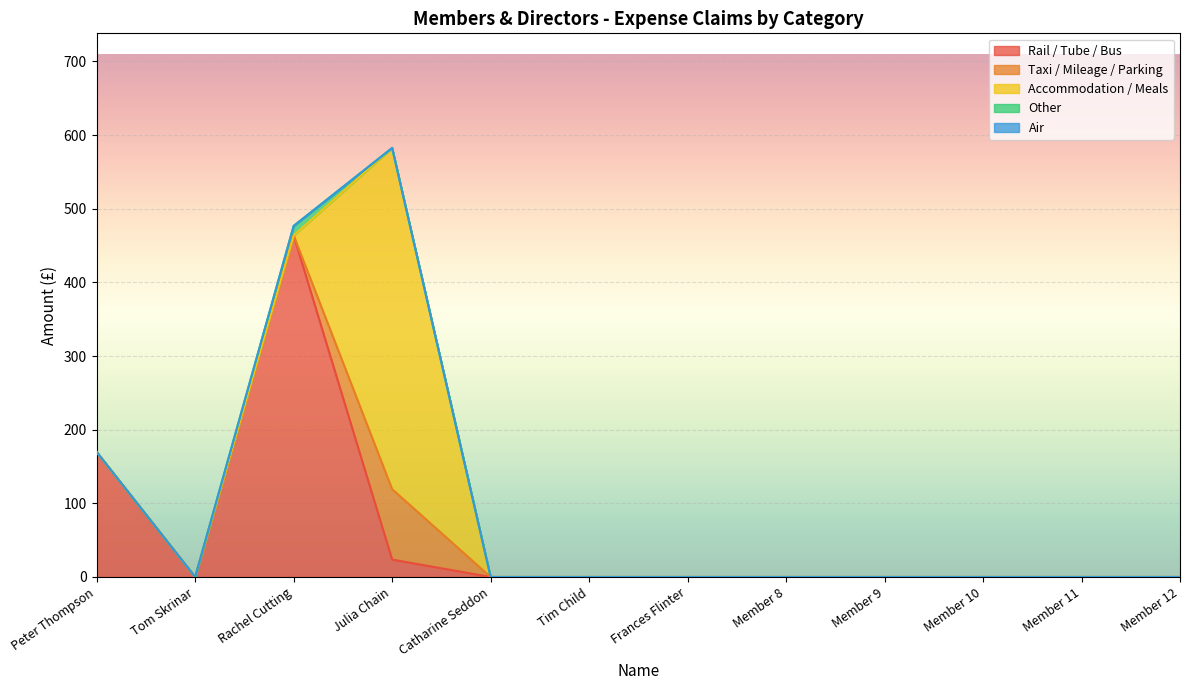

List the labels in order of Other value, largest first.

Rachel Cutting, Peter Thompson, Tom Skrinar, Julia Chain, Catharine Seddon, Tim Child, Frances Flinter, Member 8, Member 9, Member 10, Member 11, Member 12